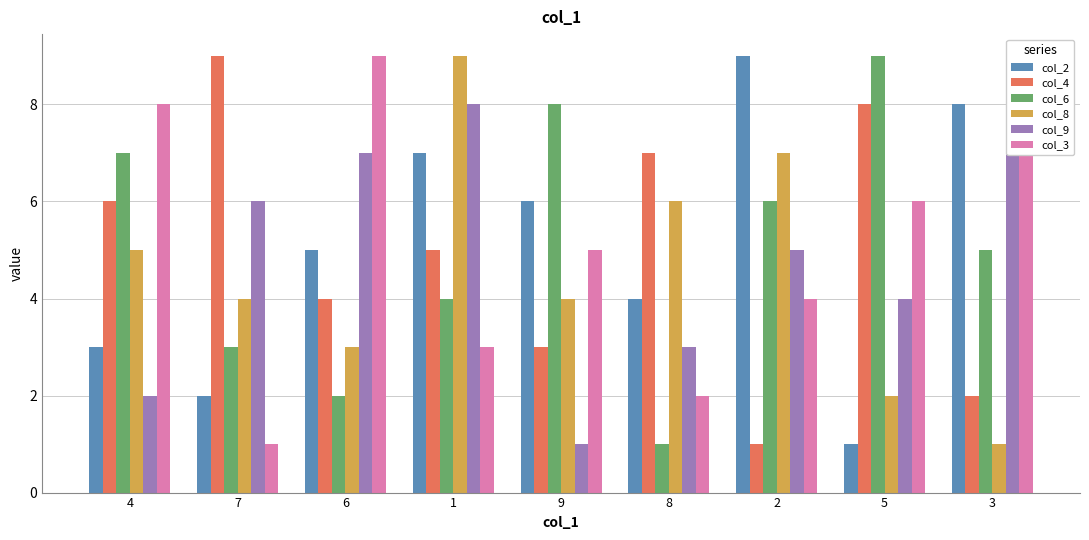

Reading right to left, extract all data points from this chart.

col_2: 8	1	9	4	6	7	5	2	3
col_4: 2	8	1	7	3	5	4	9	6
col_6: 5	9	6	1	8	4	2	3	7
col_8: 1	2	7	6	4	9	3	4	5
col_9: 9	4	5	3	1	8	7	6	2
col_3: 7	6	4	2	5	3	9	1	8